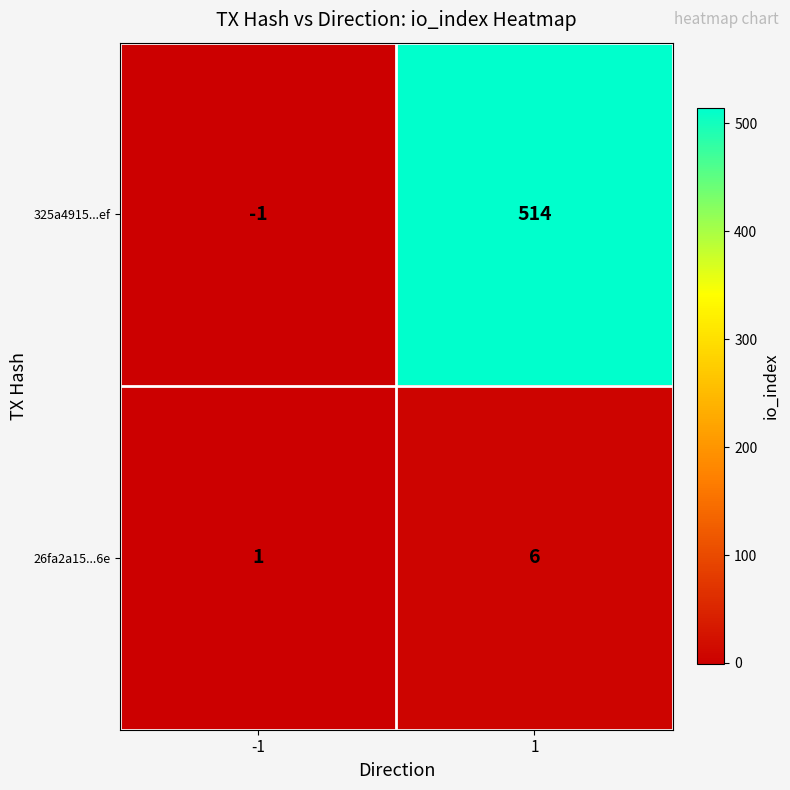

At which category is the sum across all series the highest?

1